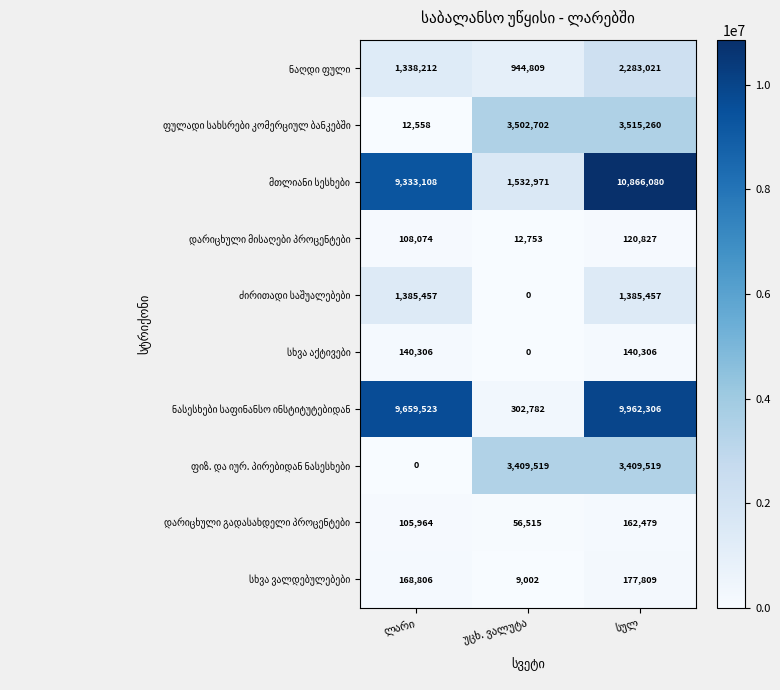

At which category is the sum across all series the highest?

სულ